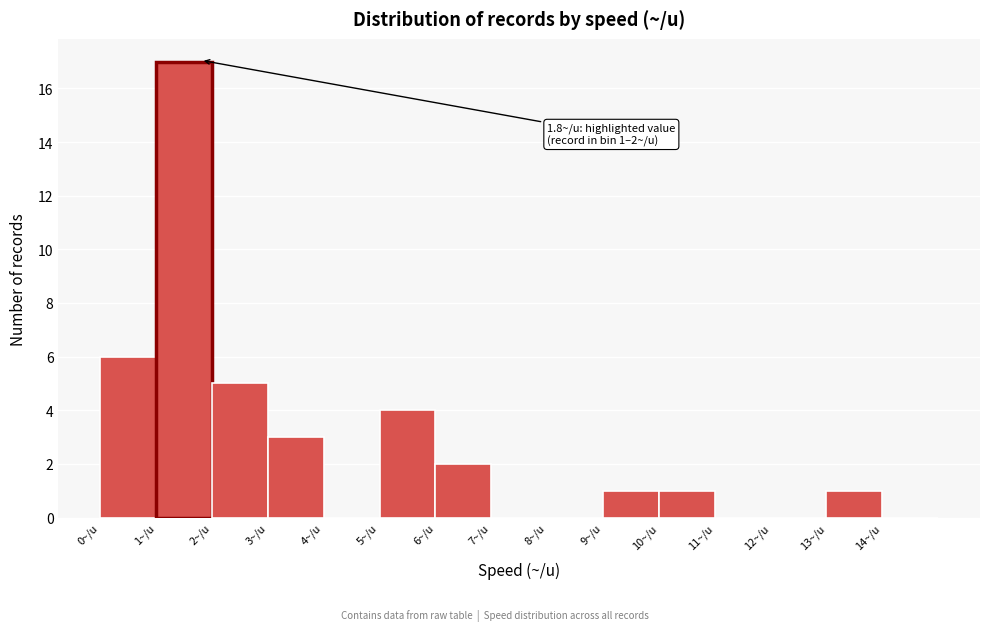

Which range on the x-axis has the tallest bar?

1 to 2